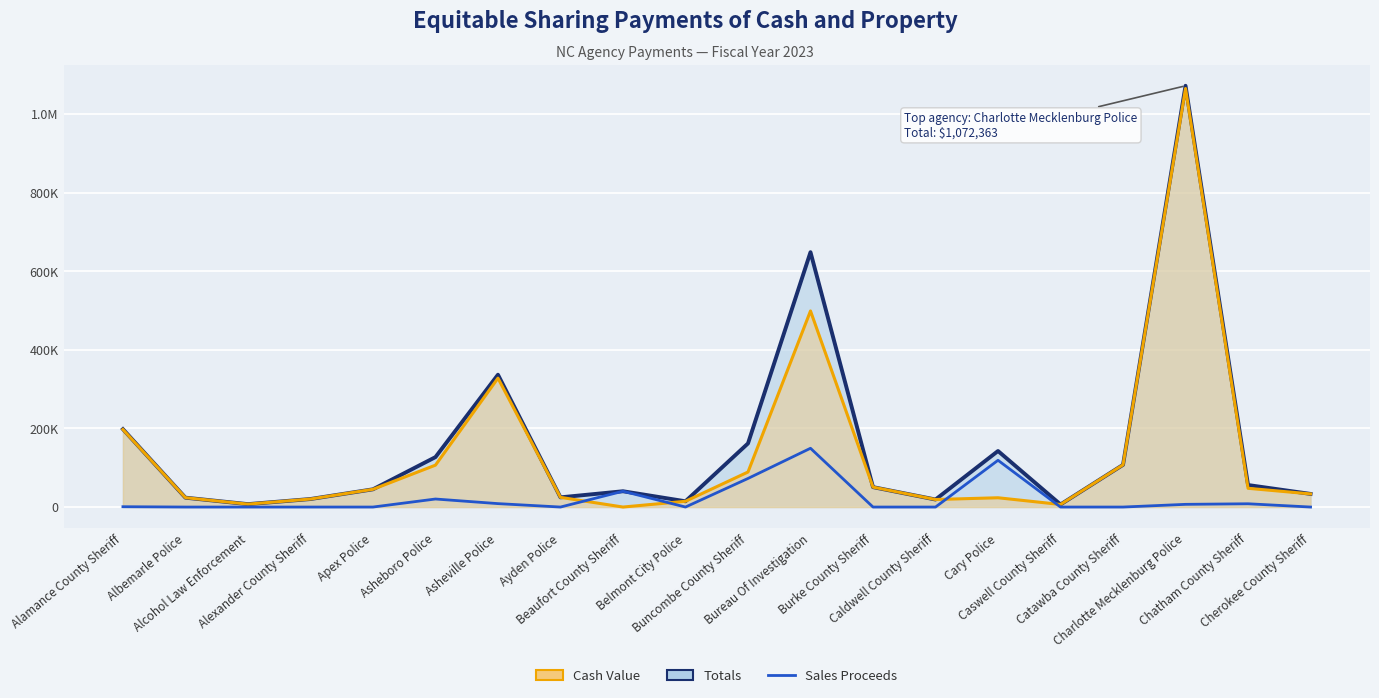

How many values in the Totals series are below 50717?

10